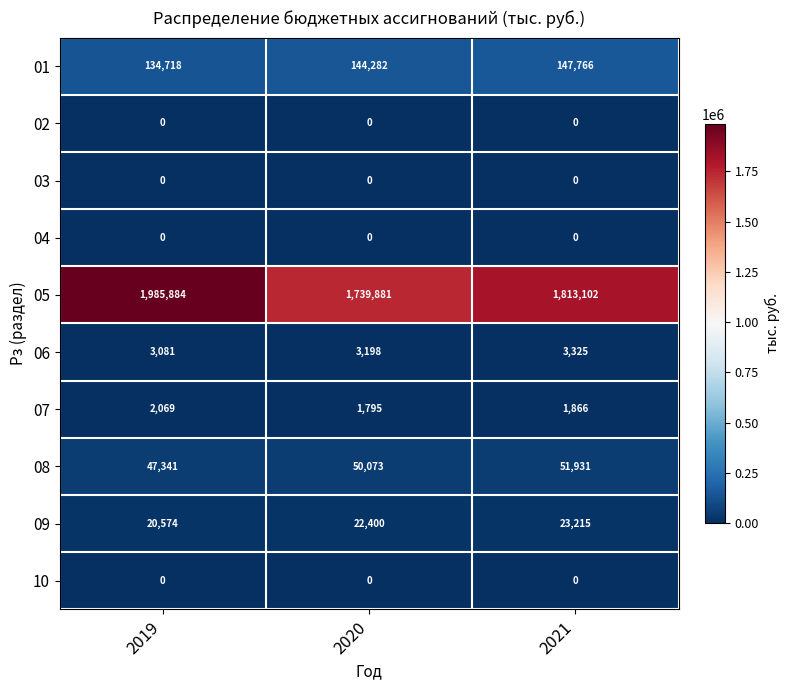

What is the difference between the 06 values at 2020 and 2021?

127